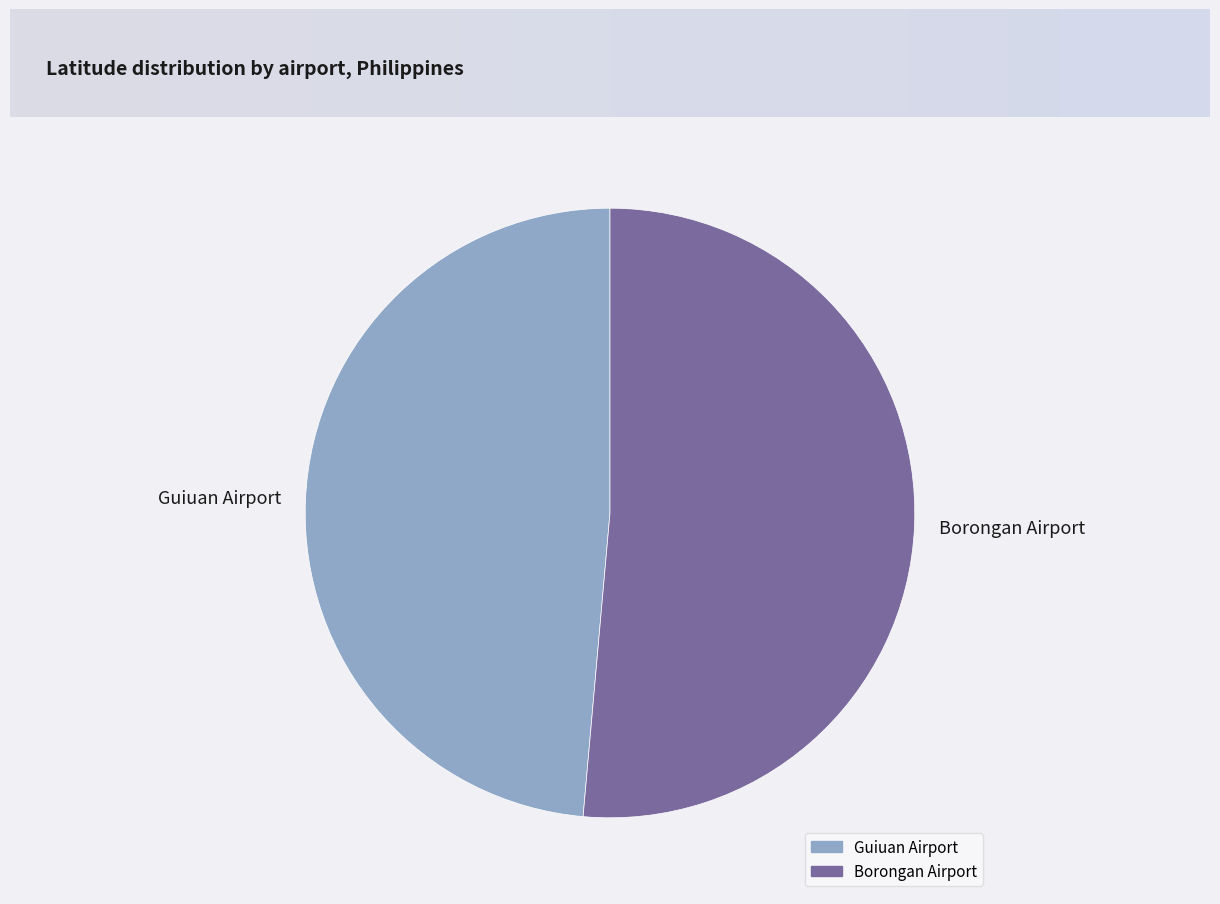

How many segments does this pie chart have?

2